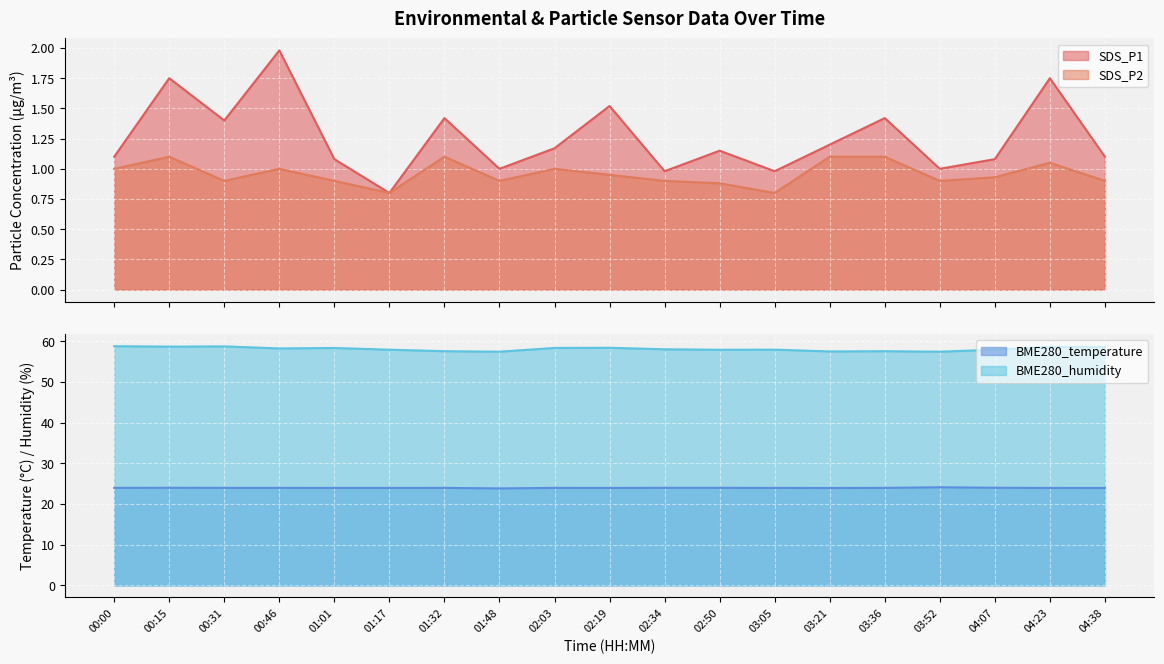

What is the minimum value for BME280_temperature?

23.8